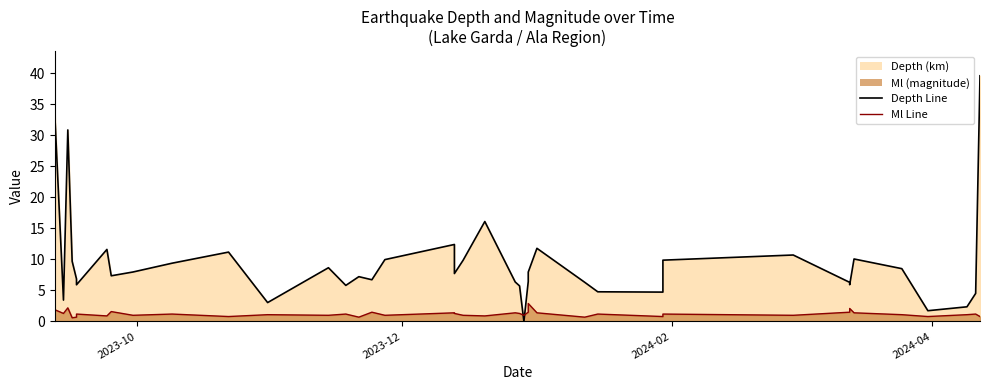

How many values in the Ml Line series are below 1?

10